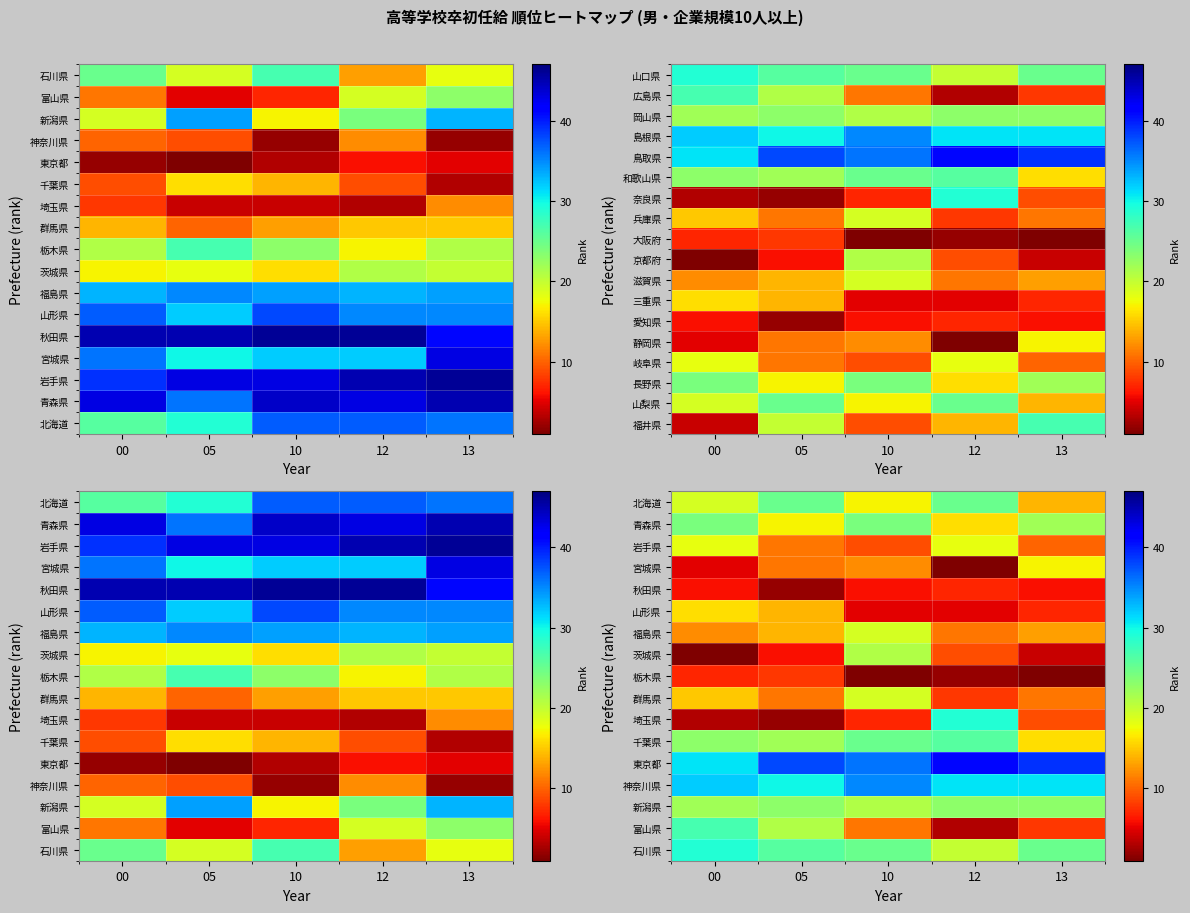

At which label is 茨城県 closest to 11?

12